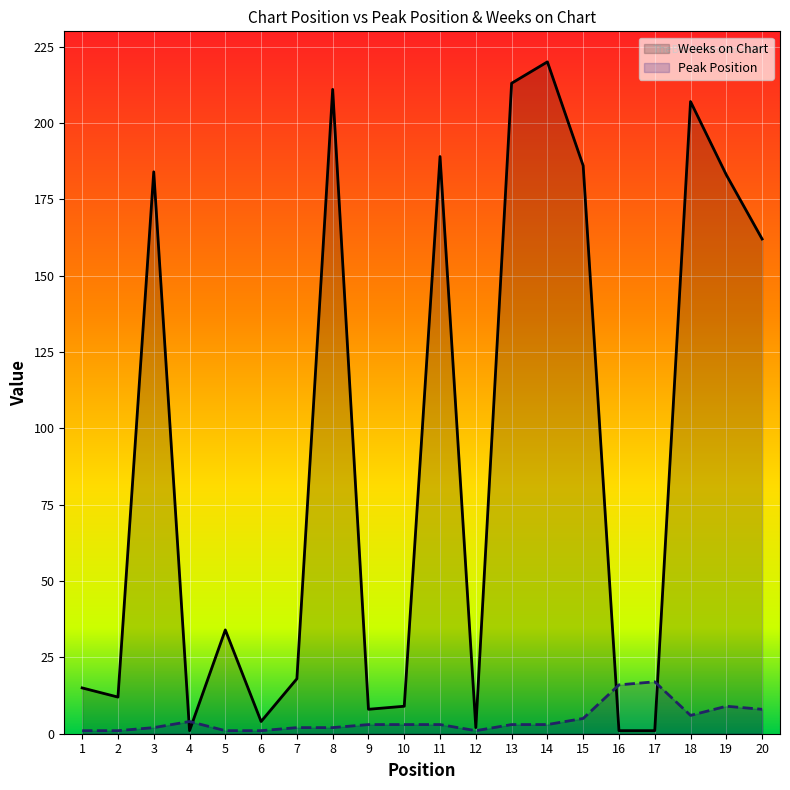

What is the difference between the Weeks on Chart values at 20 and 3?

22